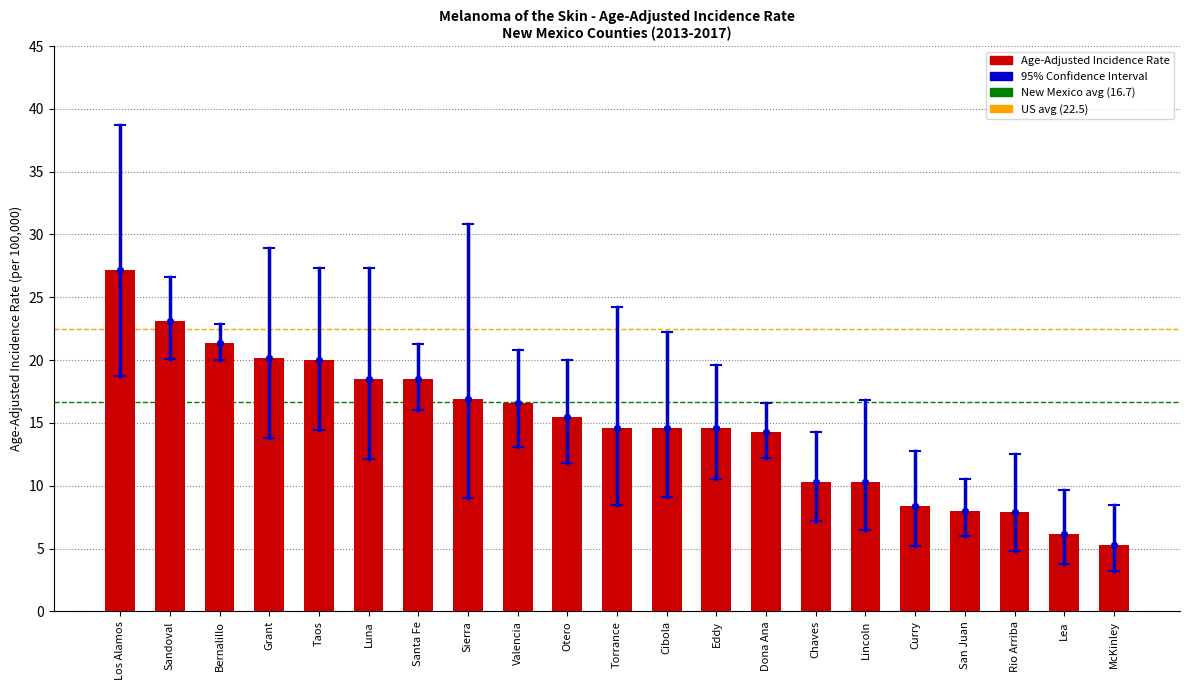

At how many categories does at least one series exceed 18?

13